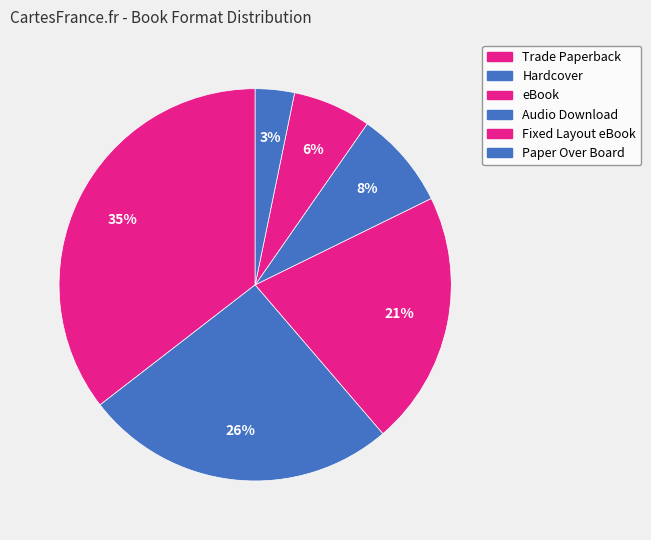

To the nearest percent, what is the average slice percentage?

17%